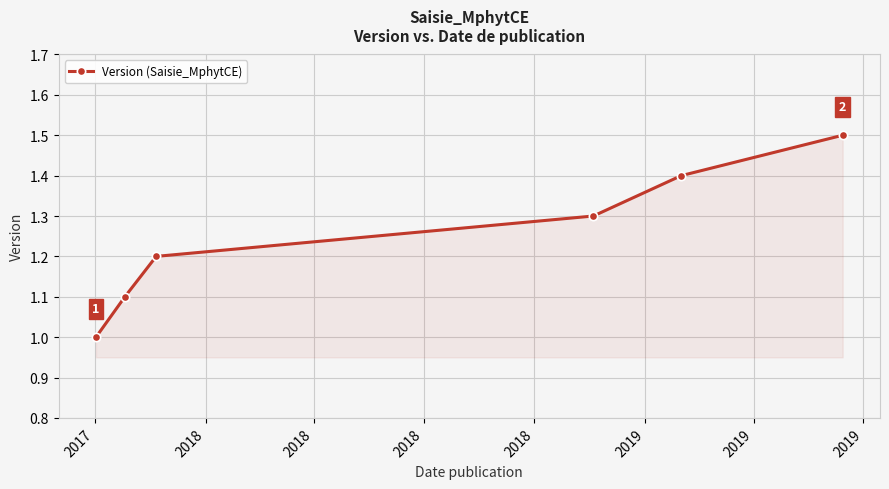

True or false: there are more than 0 points higher than both neighbors.

False